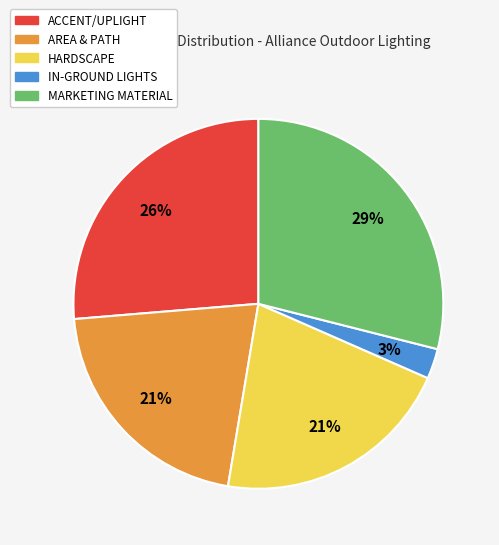

Between MARKETING MATERIAL and AREA & PATH, which is larger?

MARKETING MATERIAL